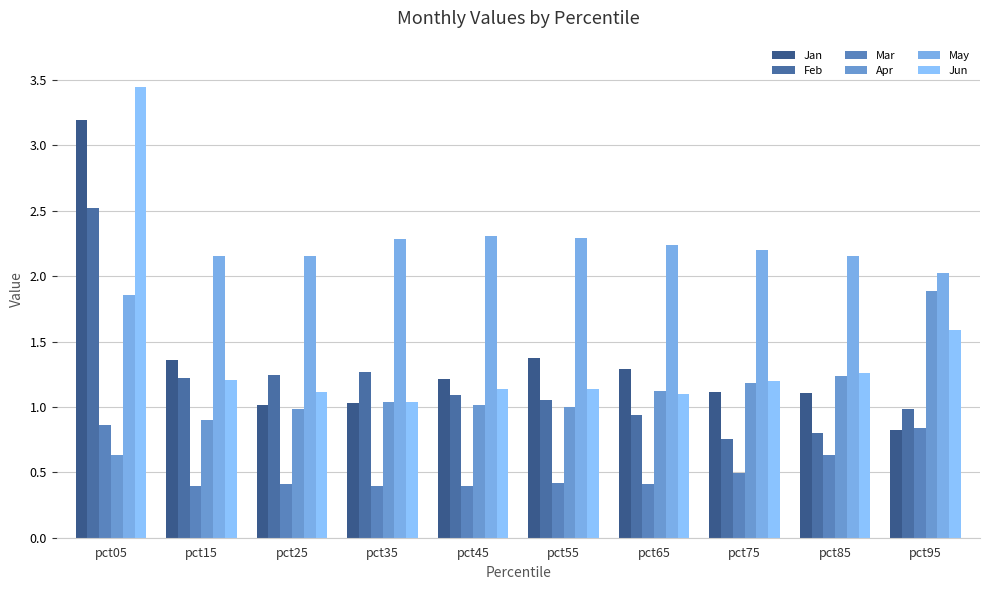

Rank the categories by Apr value from lowest to highest.

pct05, pct15, pct25, pct55, pct45, pct35, pct65, pct75, pct85, pct95